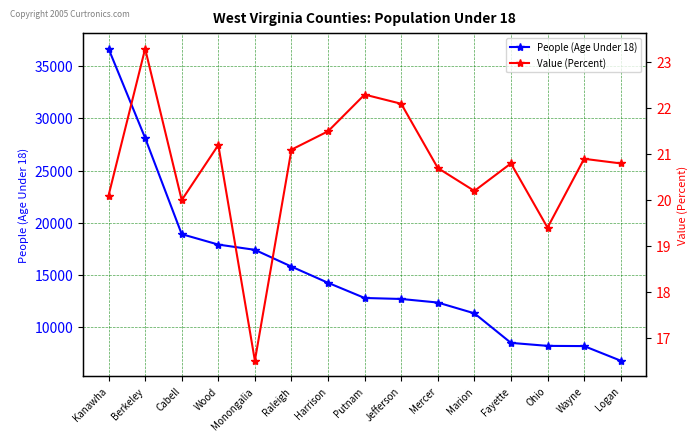

What is the smallest value displayed?

16.5